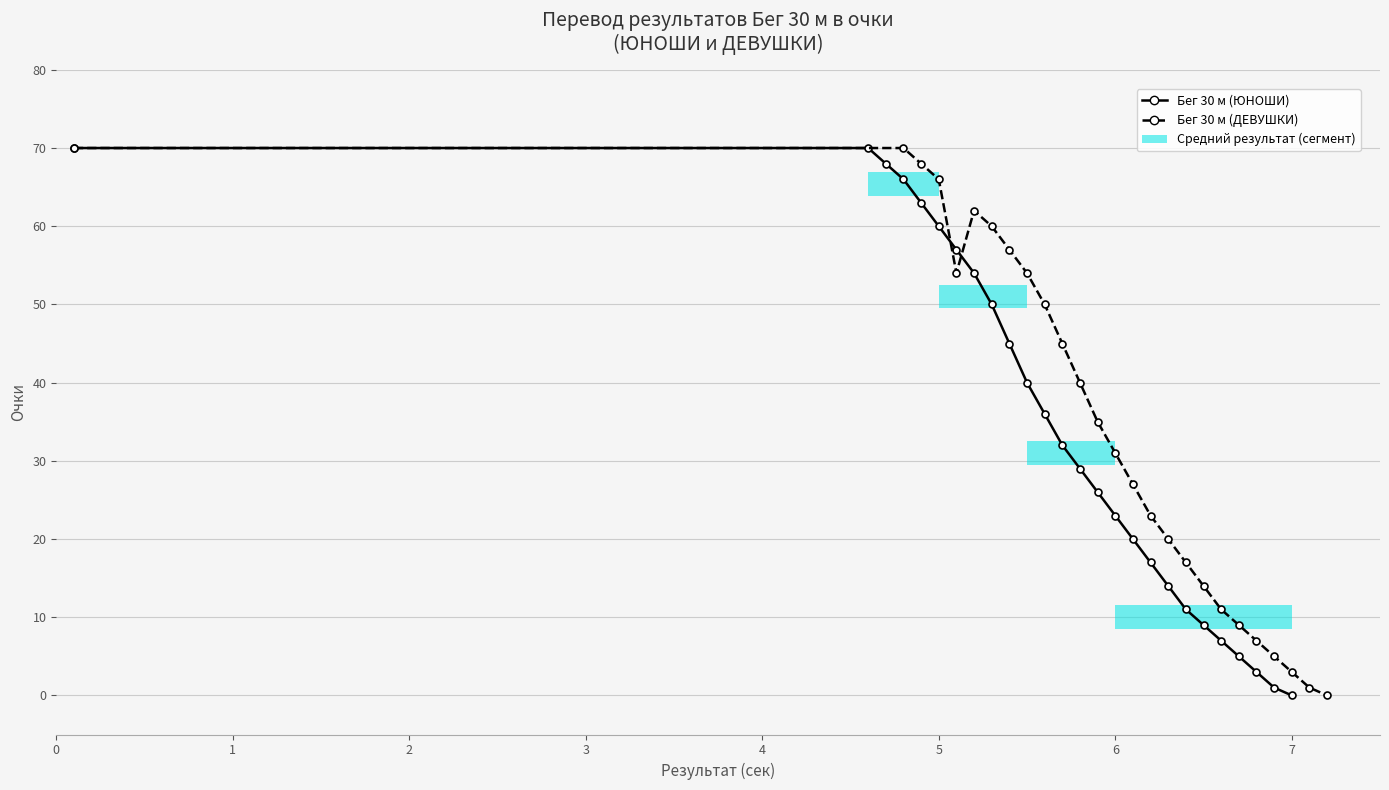

What is the difference between the maximum and minimum values in the Бег 30 м (ЮНОШИ) series?

70